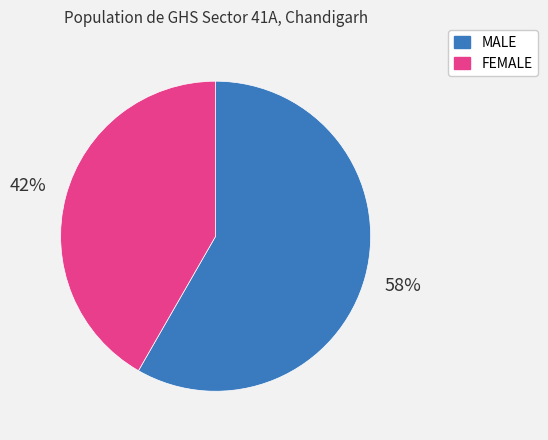

Approximately how many times larger is the value at MALE compared to FEMALE?

1.4